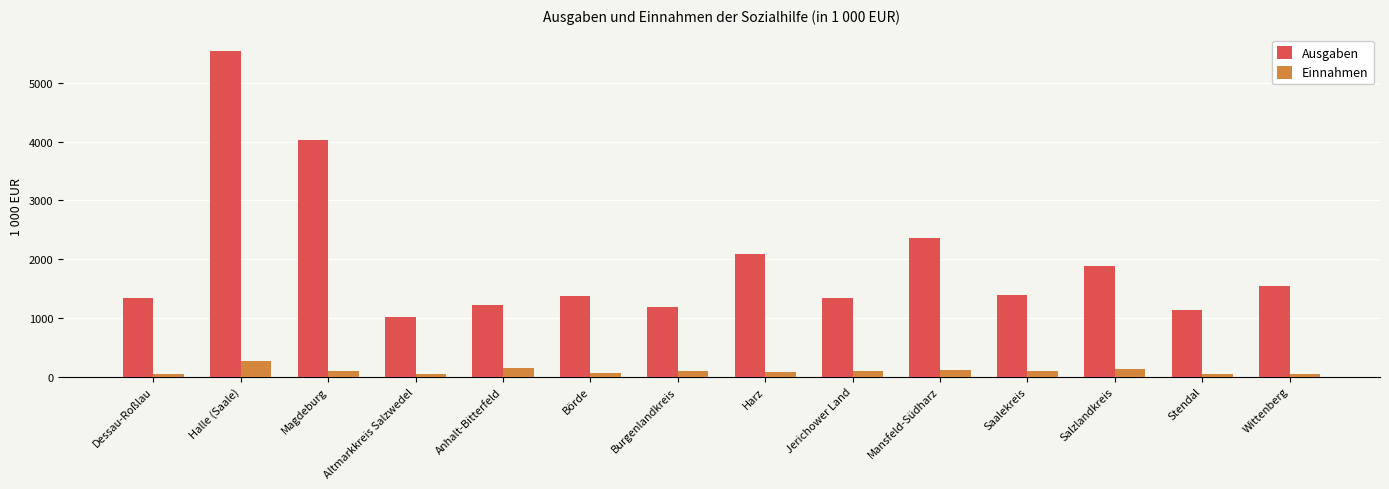

What is the maximum value for Ausgaben?

5548